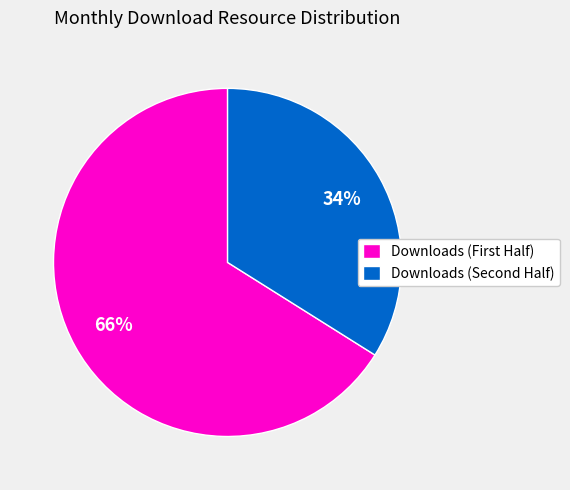

Which category has the smallest portion of the pie?

Downloads (Second Half)